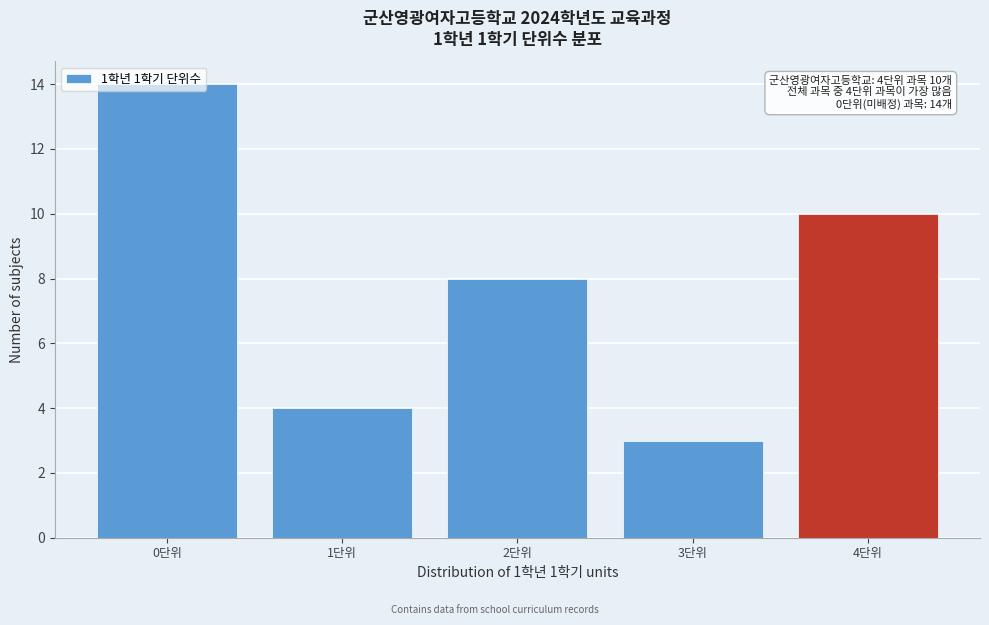

Which range on the x-axis has the tallest bar?

-0.5 to 0.5